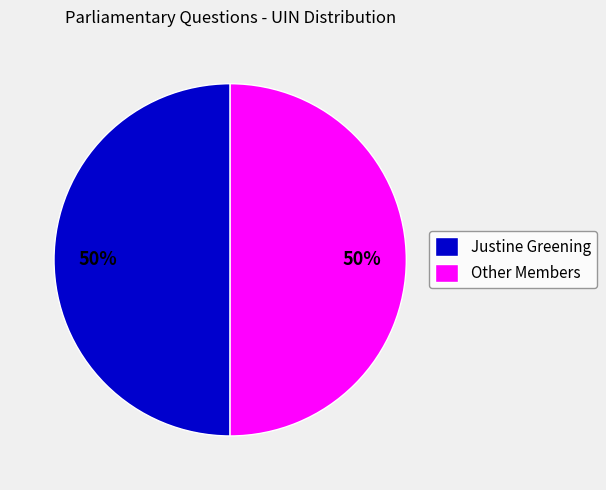

What percentage is the Justine Greening slice, to the nearest percent?

50%